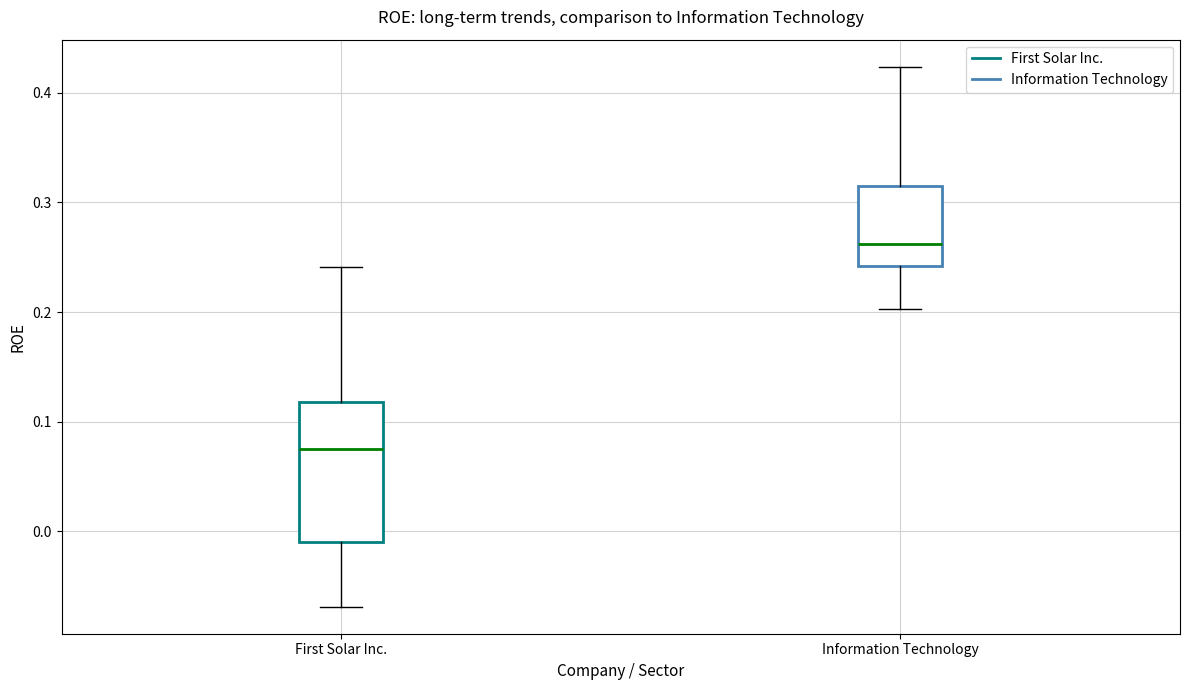

Which box has the highest median line?

Information Technology